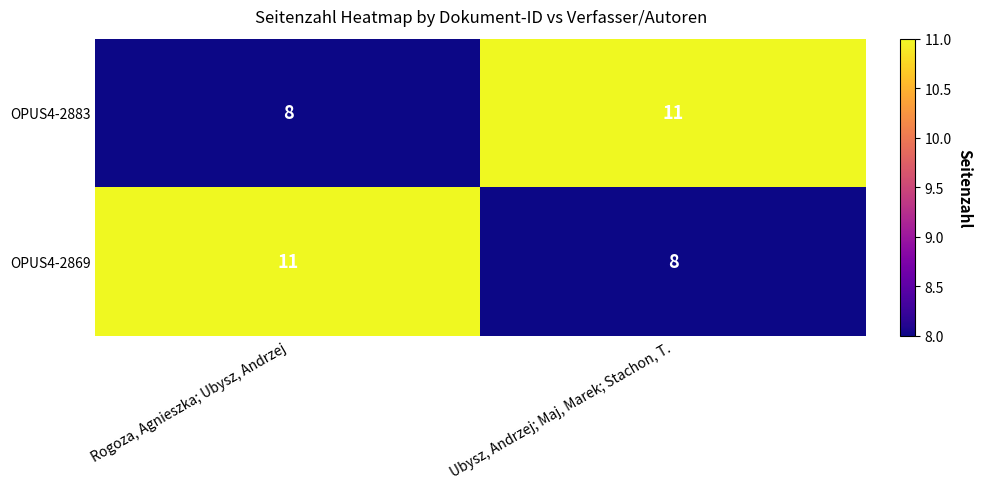

What is the sum of all OPUS4-2869 values?

19